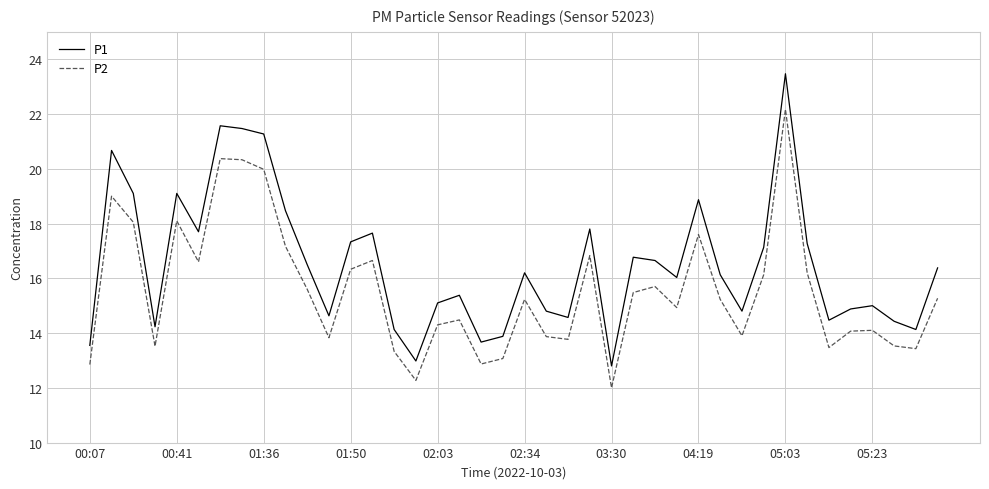

True or false: P1 and P2 cross at least once.

False